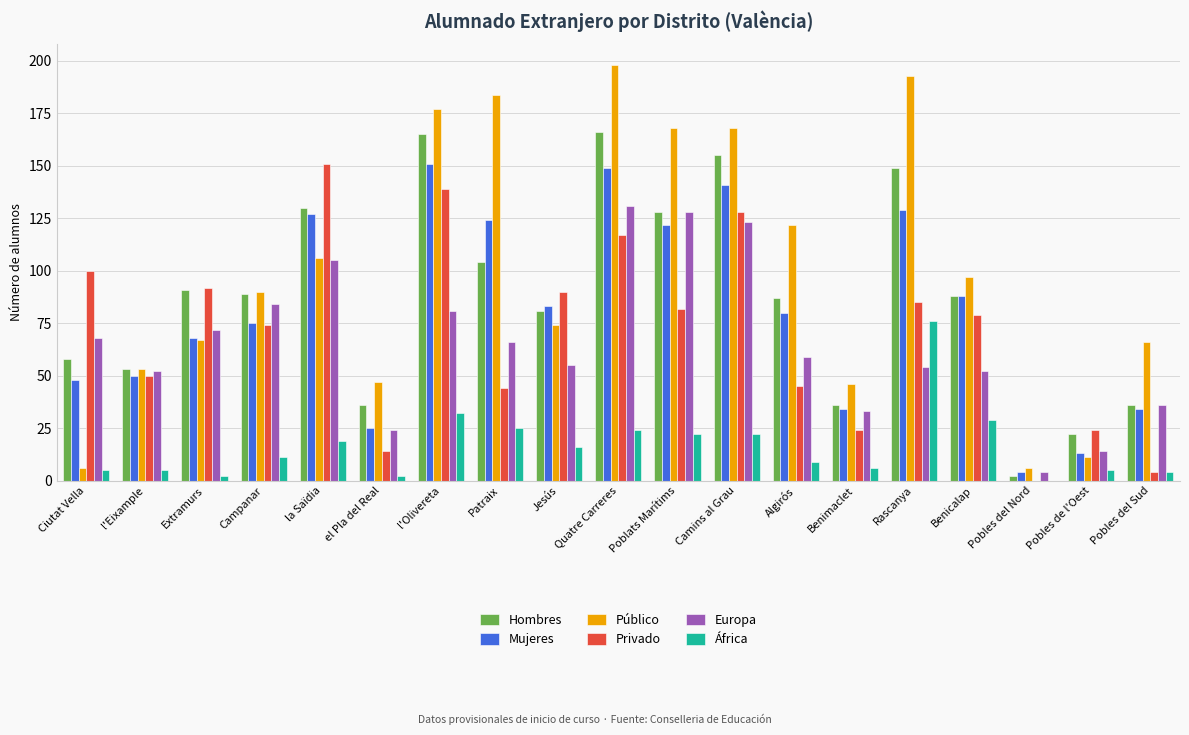

What is the maximum value shown in the chart?

198